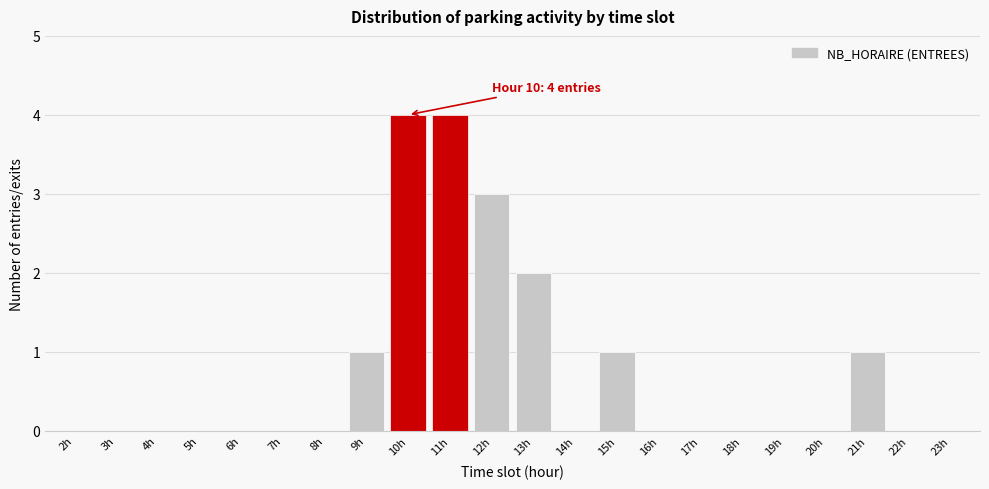

Reading left to right, list all the values displayed in this chart.

2h=0	3h=0	4h=0	5h=0	6h=0	7h=0	8h=0	9h=1	10h=4	11h=4	12h=3	13h=2	14h=0	15h=1	16h=0	17h=0	18h=0	19h=0	20h=0	21h=1	22h=0	23h=0